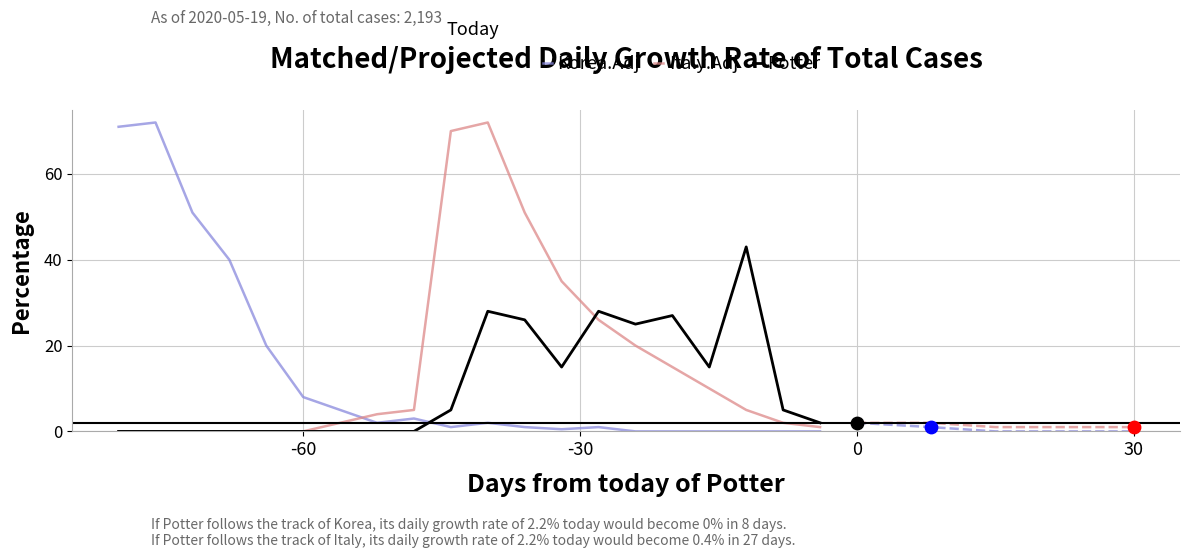

At how many categories does at least one series exceed 4?

18